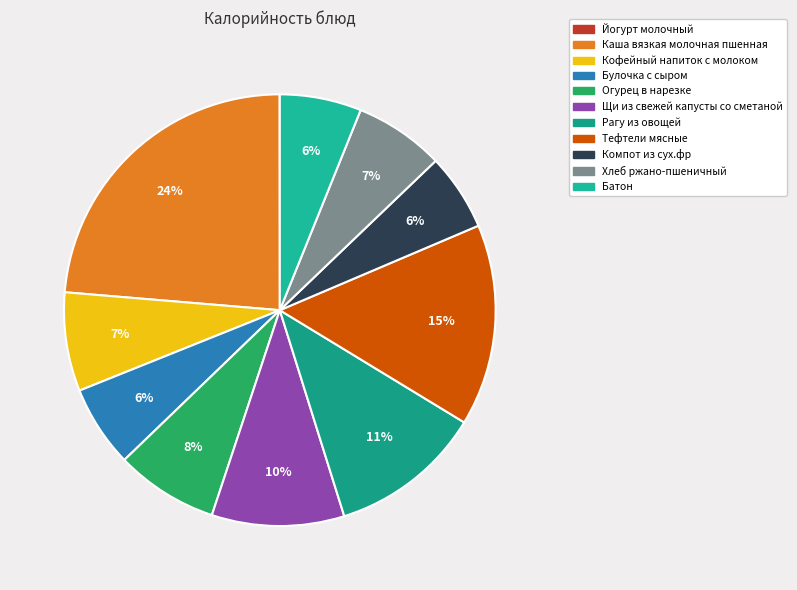

True or false: Щи из свежей капусты со сметаной accounts for 22% of the total.

False